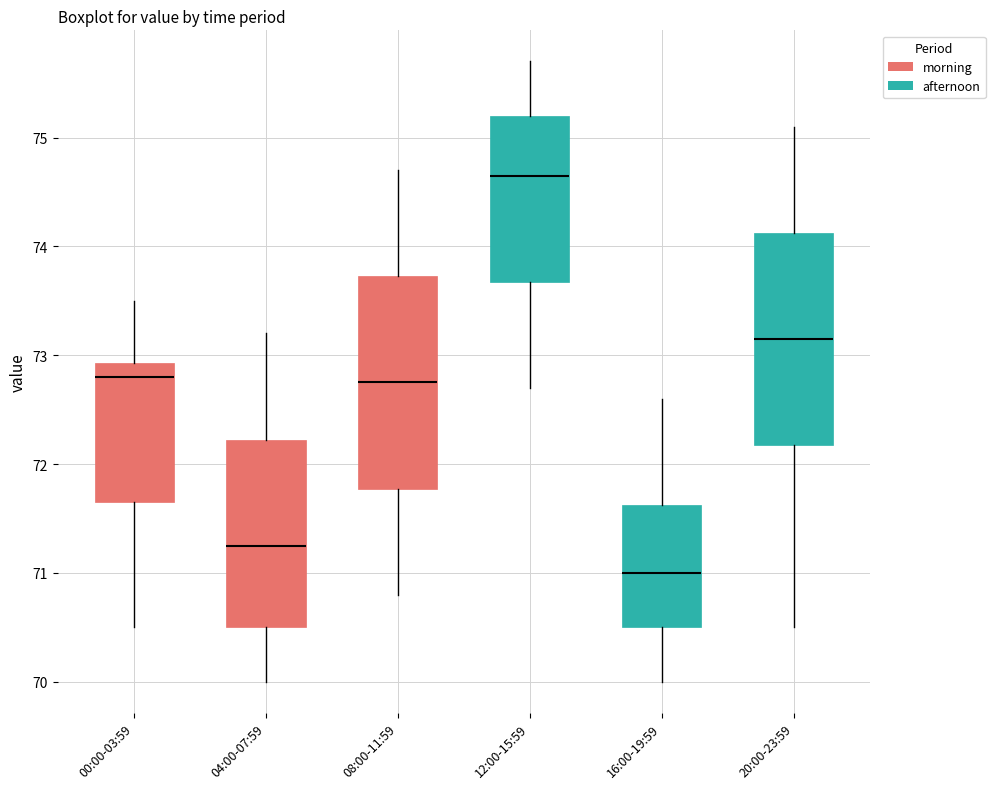

Which box's median line is the highest?

12:00-15:59